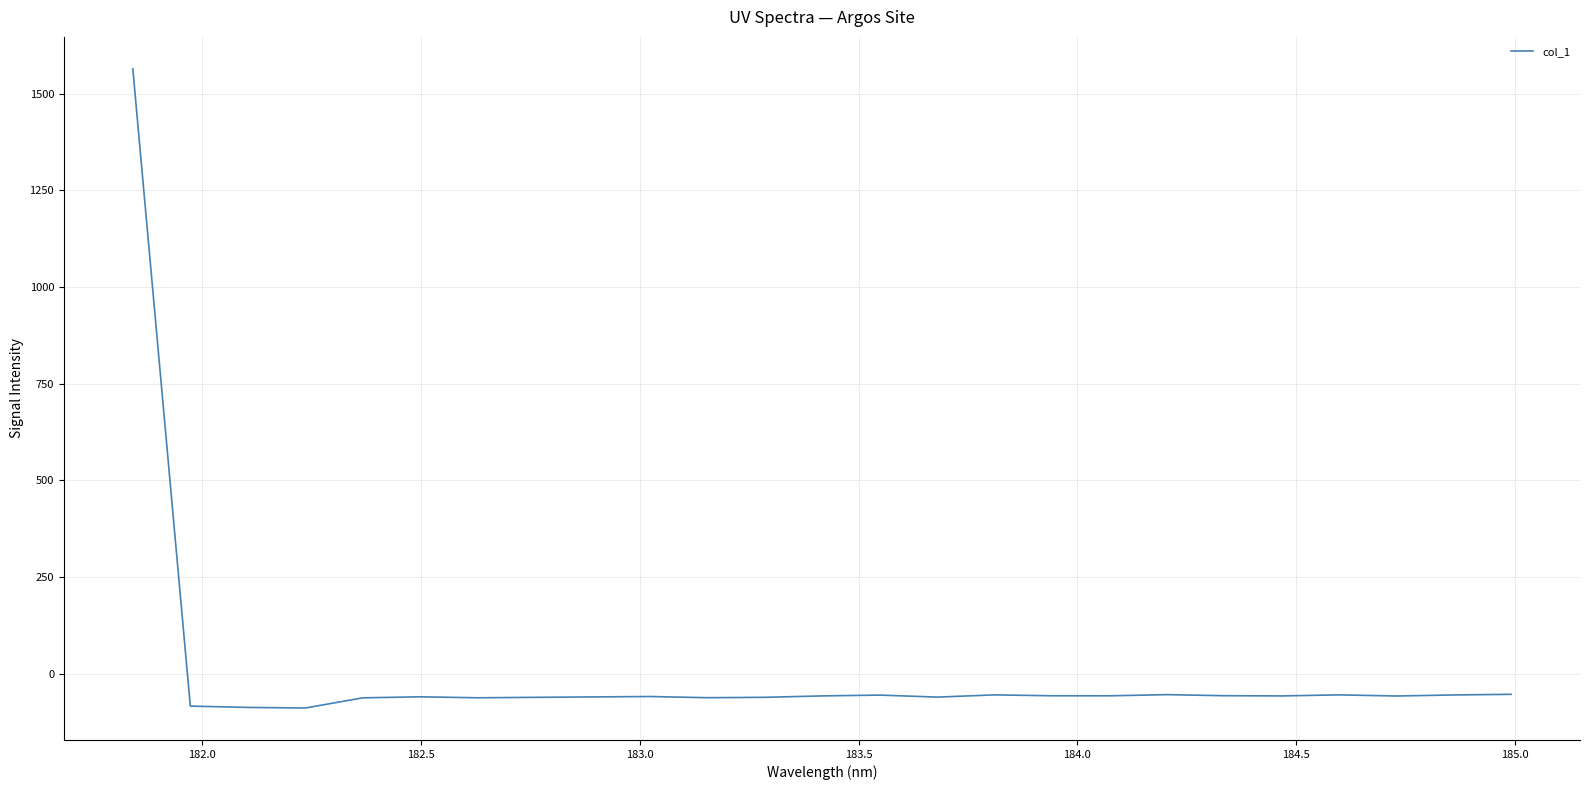

What is the difference between the maximum and minimum values?

1652.6